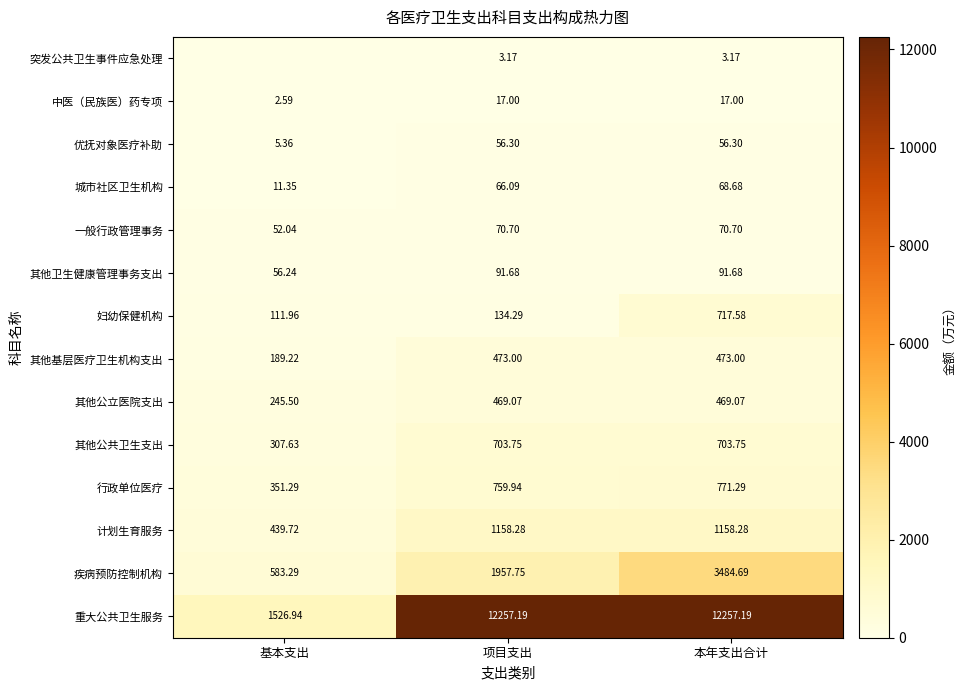

At 项目支出, list the series in order from smallest to largest.

突发公共卫生事件应急处理, 中医（民族医）药专项, 优抚对象医疗补助, 城市社区卫生机构, 一般行政管理事务, 其他卫生健康管理事务支出, 妇幼保健机构, 其他公立医院支出, 其他基层医疗卫生机构支出, 其他公共卫生支出, 行政单位医疗, 计划生育服务, 疾病预防控制机构, 重大公共卫生服务